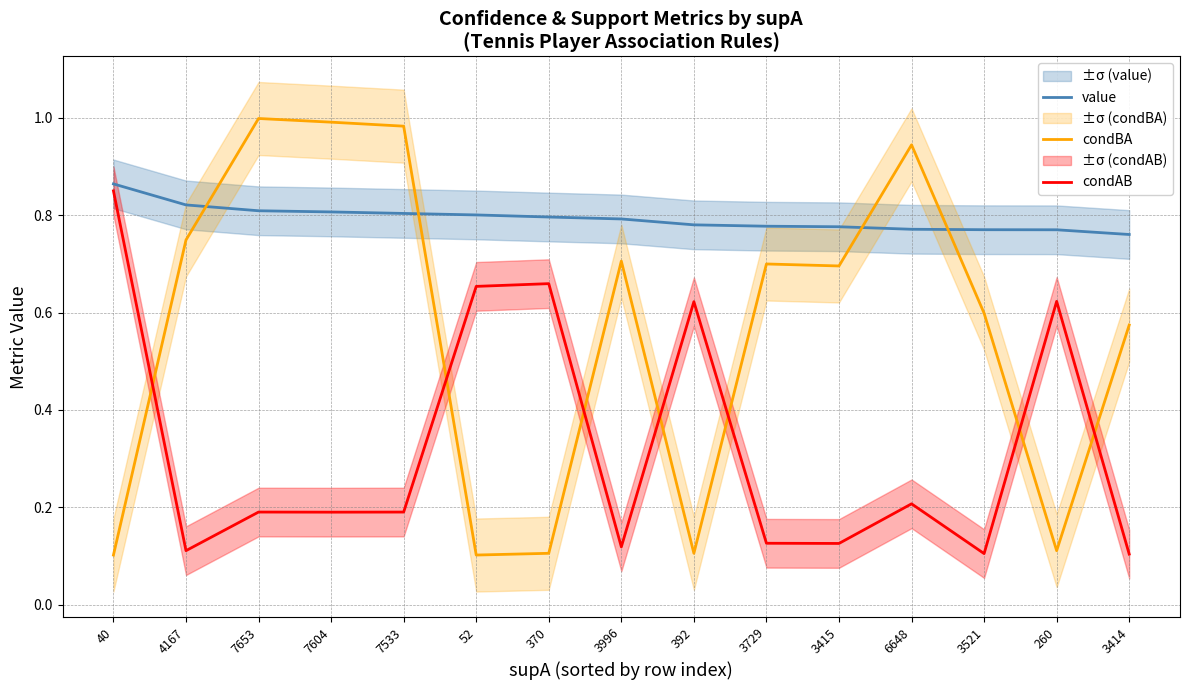

What is the spread (max minus min) of values at 370?

0.7